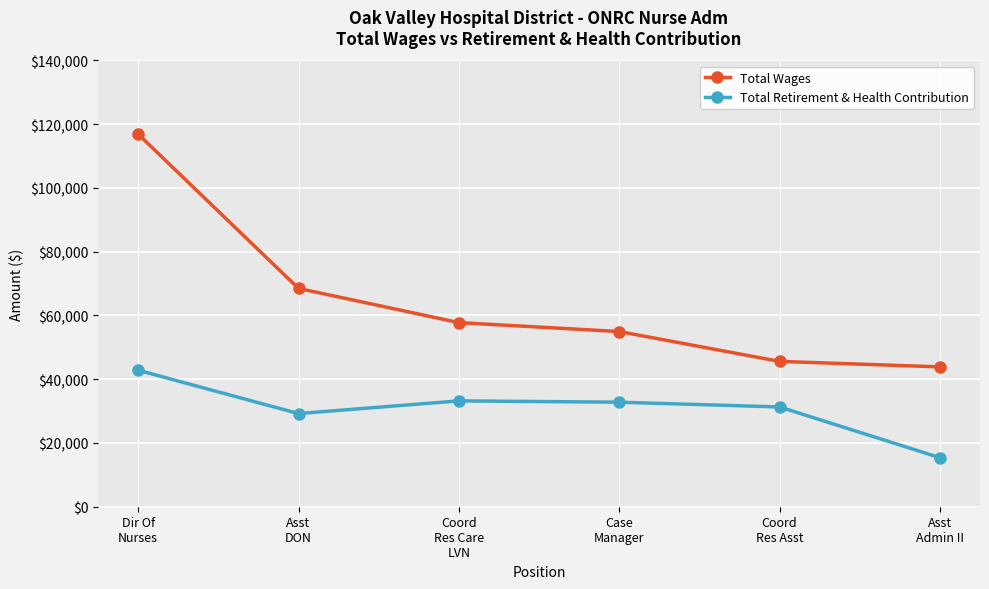

What is the total value across all series at Case
Manager?

87753